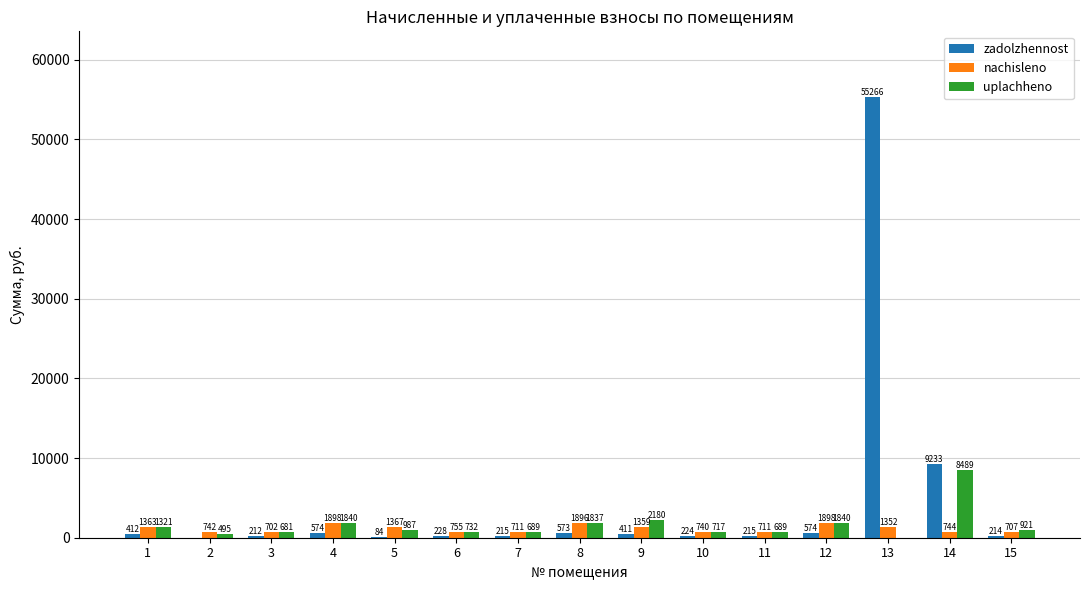

Which series has the largest range (max minus min)?

zadolzhennost